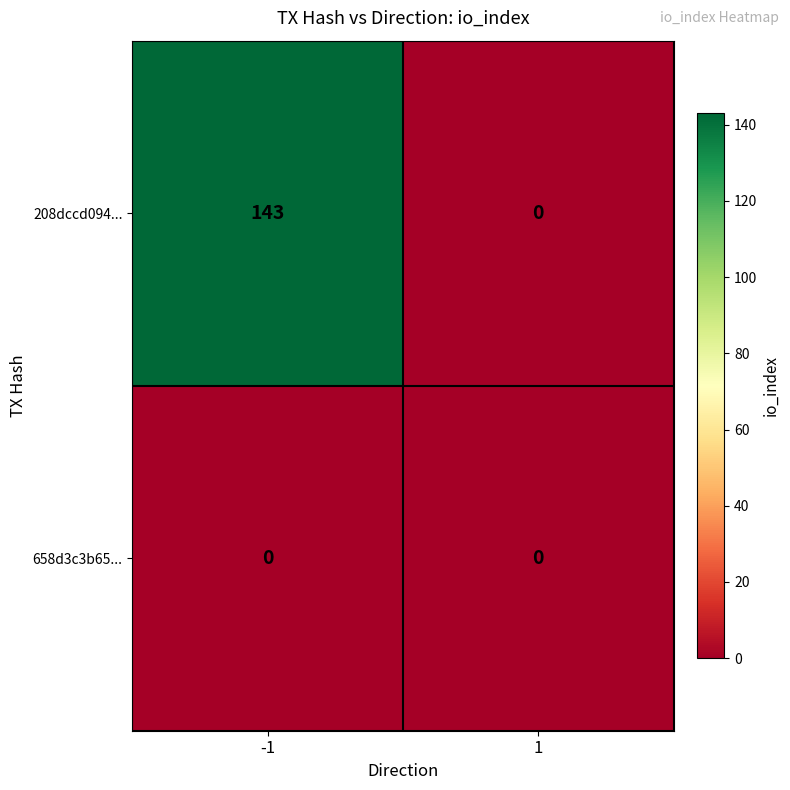

What is the maximum value for 208dccd094...?

143